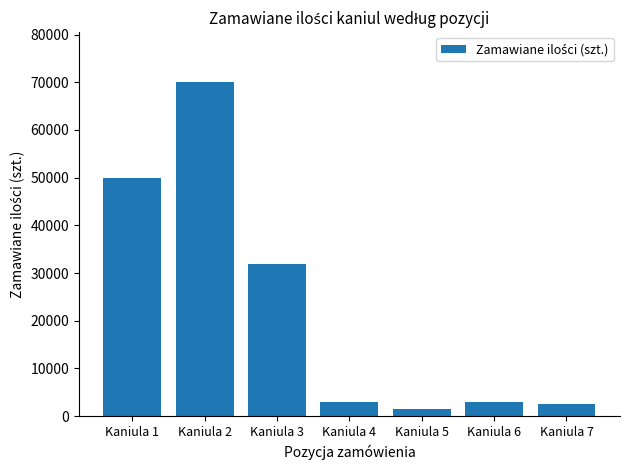

What is the value of the 4th bar from the left?

3000